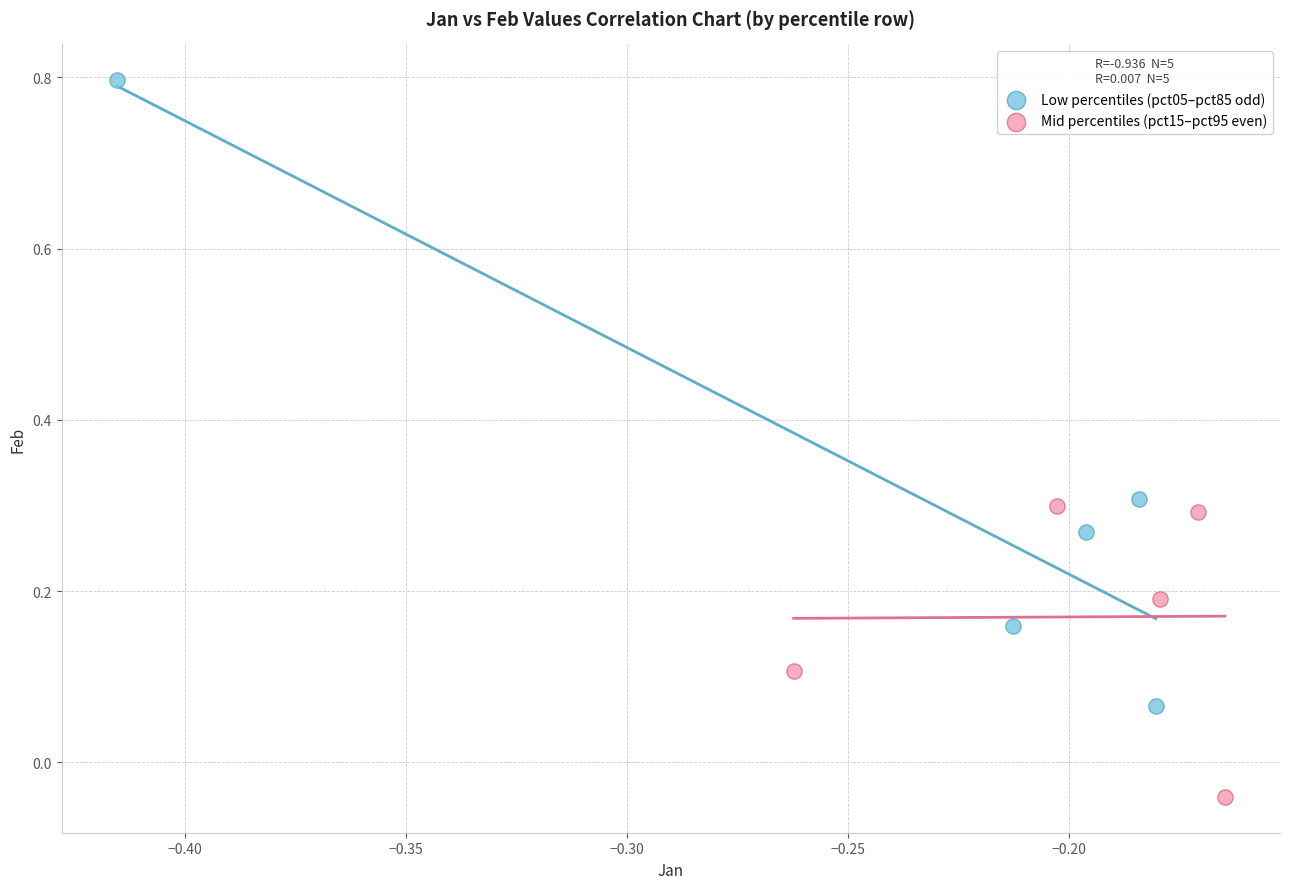

Which series contains the lowest Y value?

Mid percentiles (pct15–pct95 even)